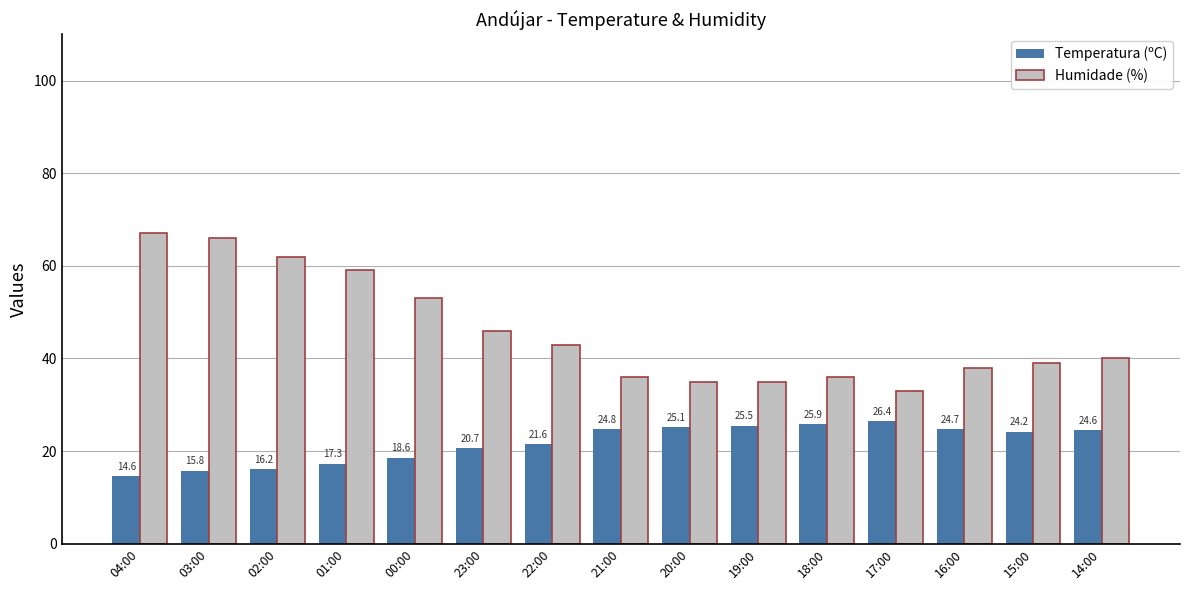

At how many categories does at least one series exceed 34?

14